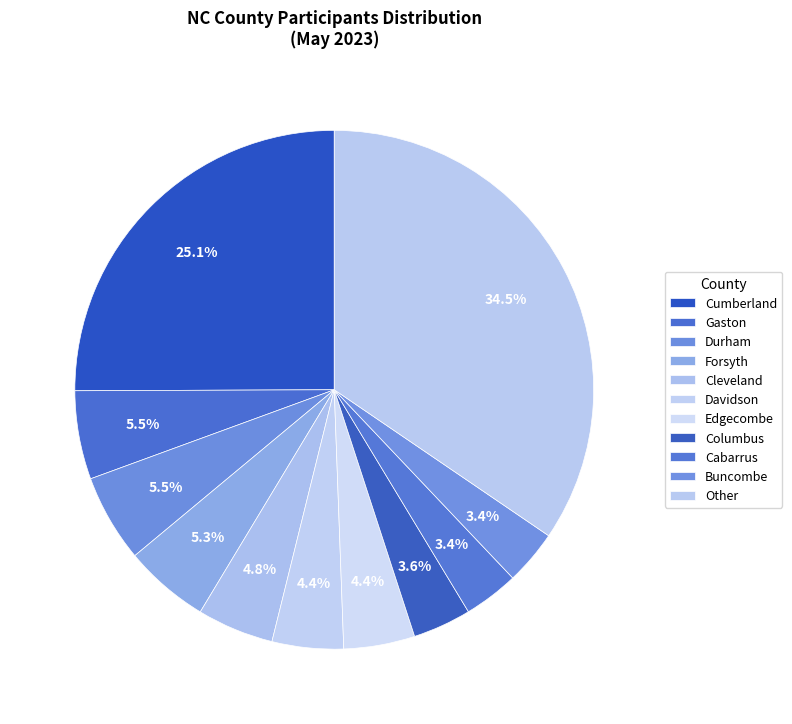

Count the number of slices in the pie.

11